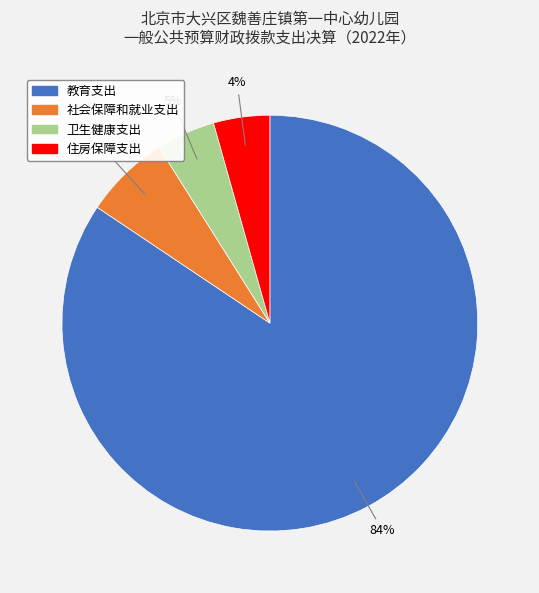

Does 教育支出 represent more than half of the total?

Yes